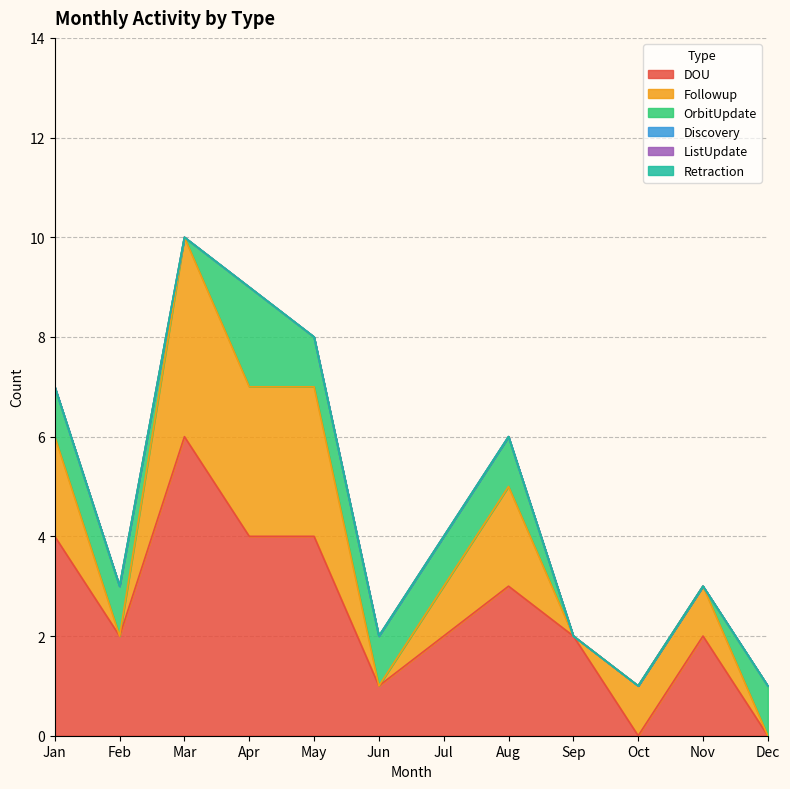

The value of Followup at Apr is 3. True or false?

True